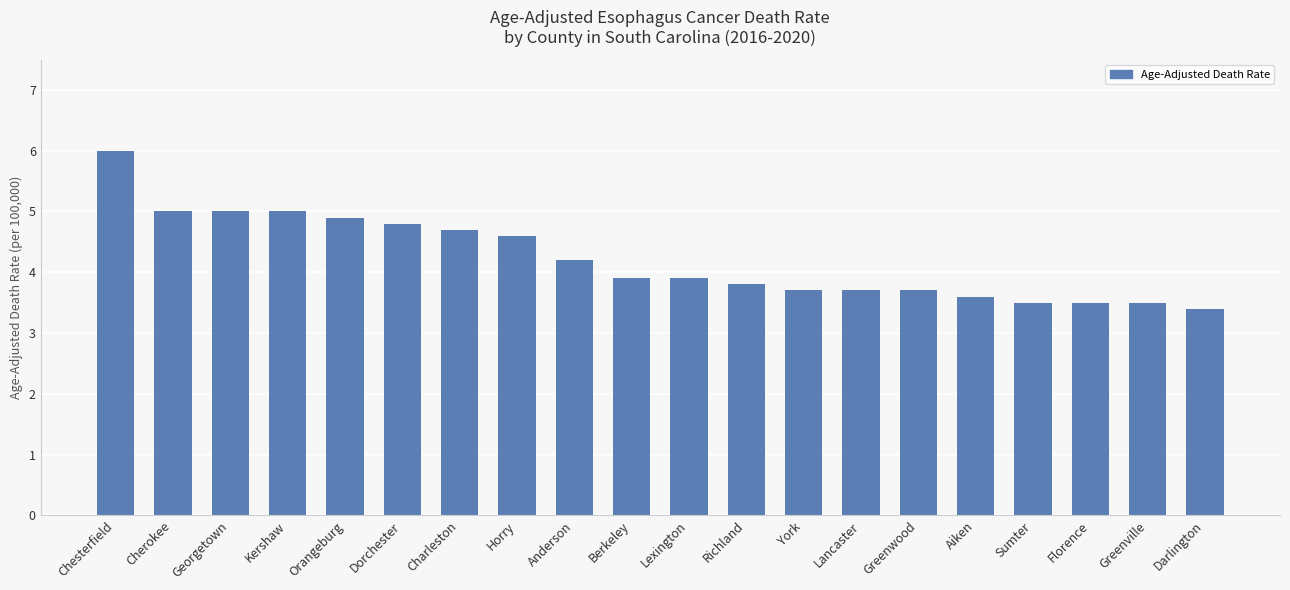

What is the average value?

4.2